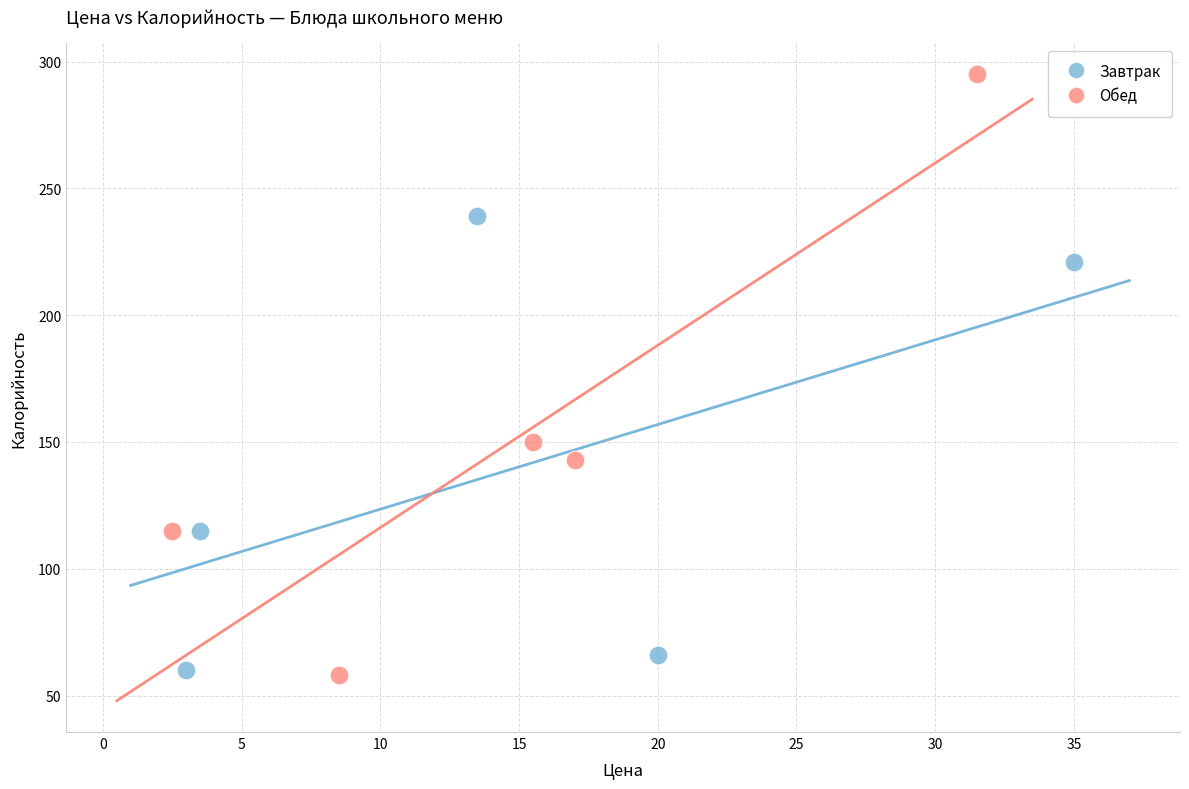

Which series contains the highest Y value?

Обед